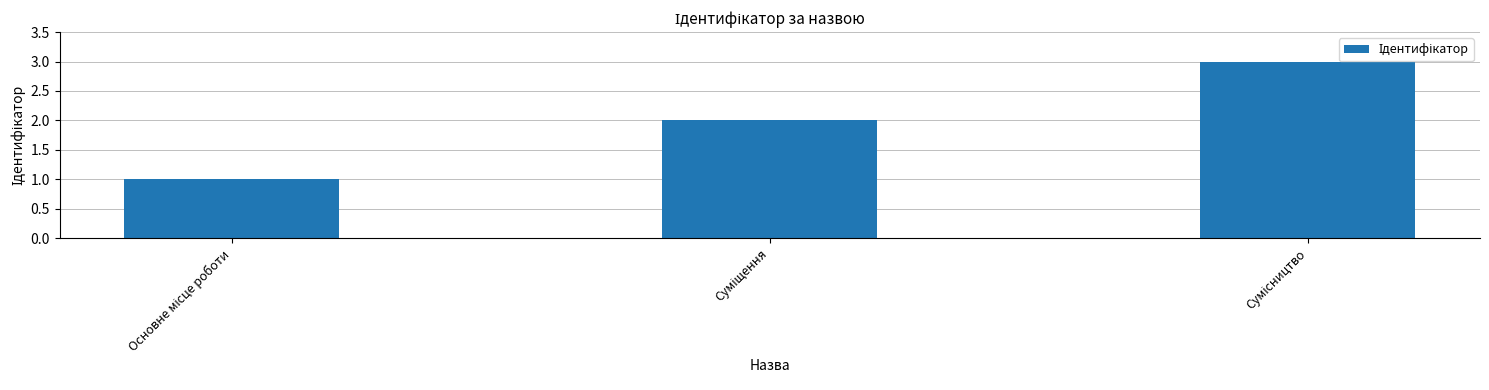

What is the sum of all values?

6